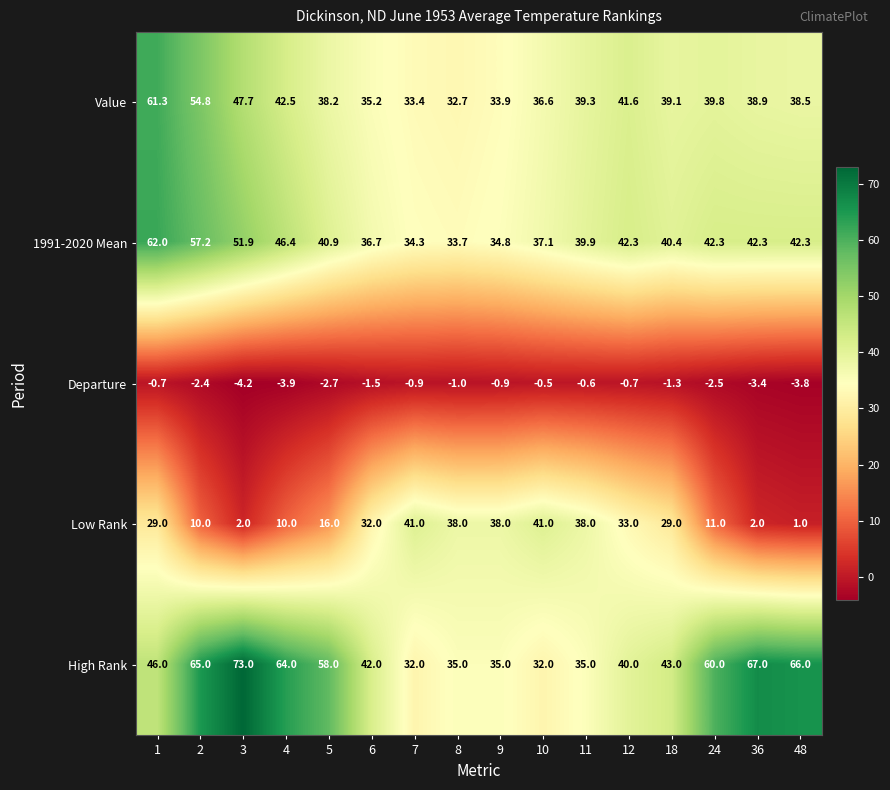

Which series changed the most between 7 and 18?

Low Rank